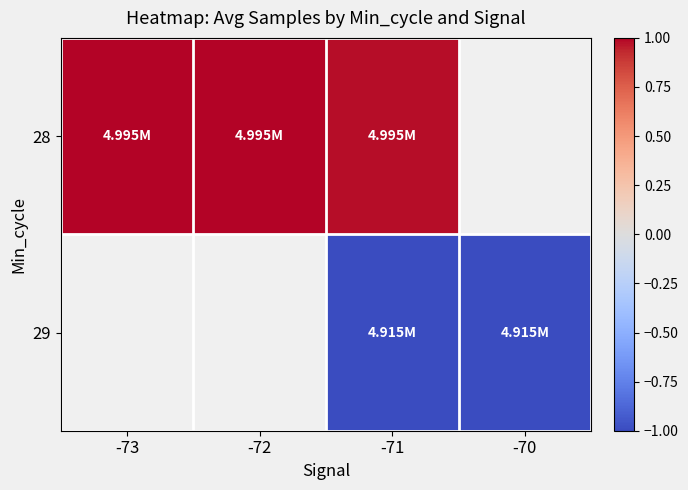

Is the value of 29 at -70 greater than the value of 28 at -72?

No